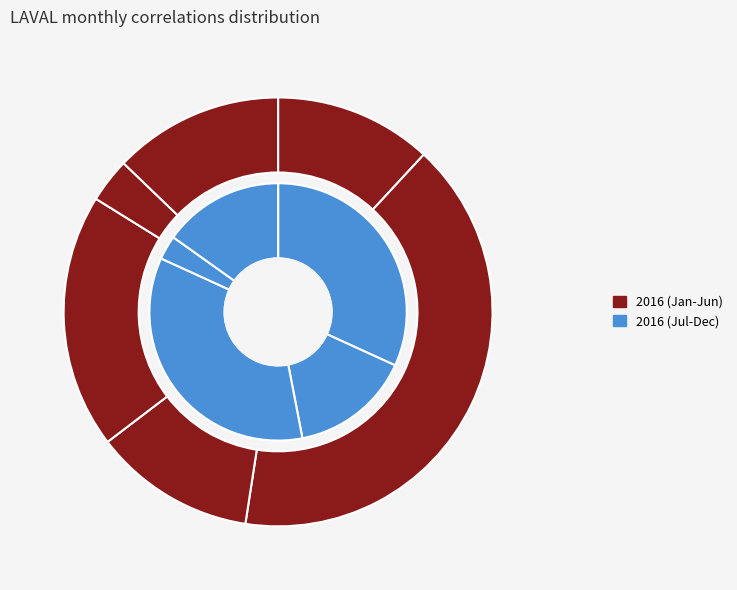

How much of the chart is everything except 2016-06?

87.2%